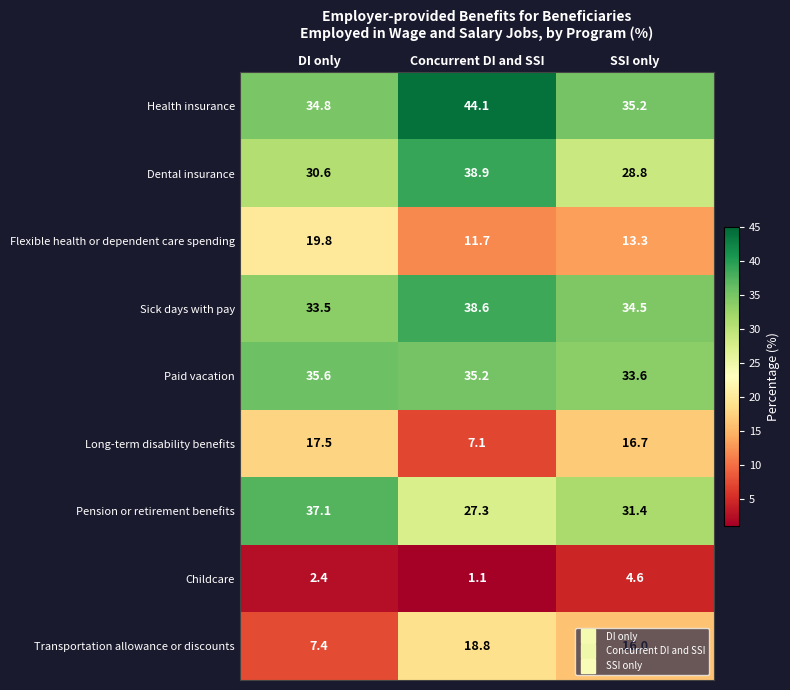

Which series has the widest spread of values?

Transportation allowance or discounts